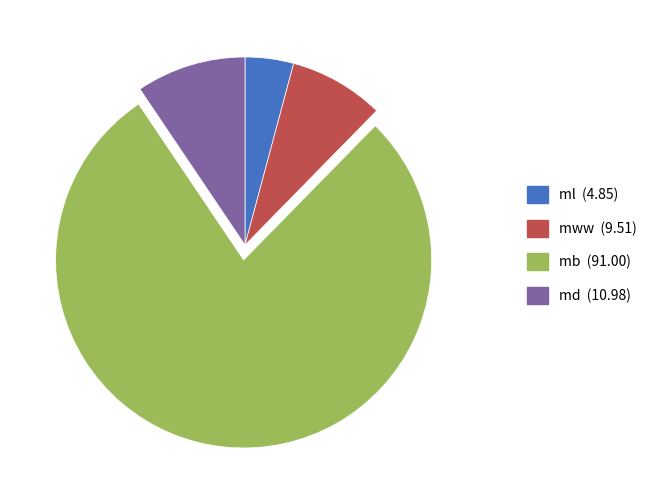

Count the number of slices in the pie.

4